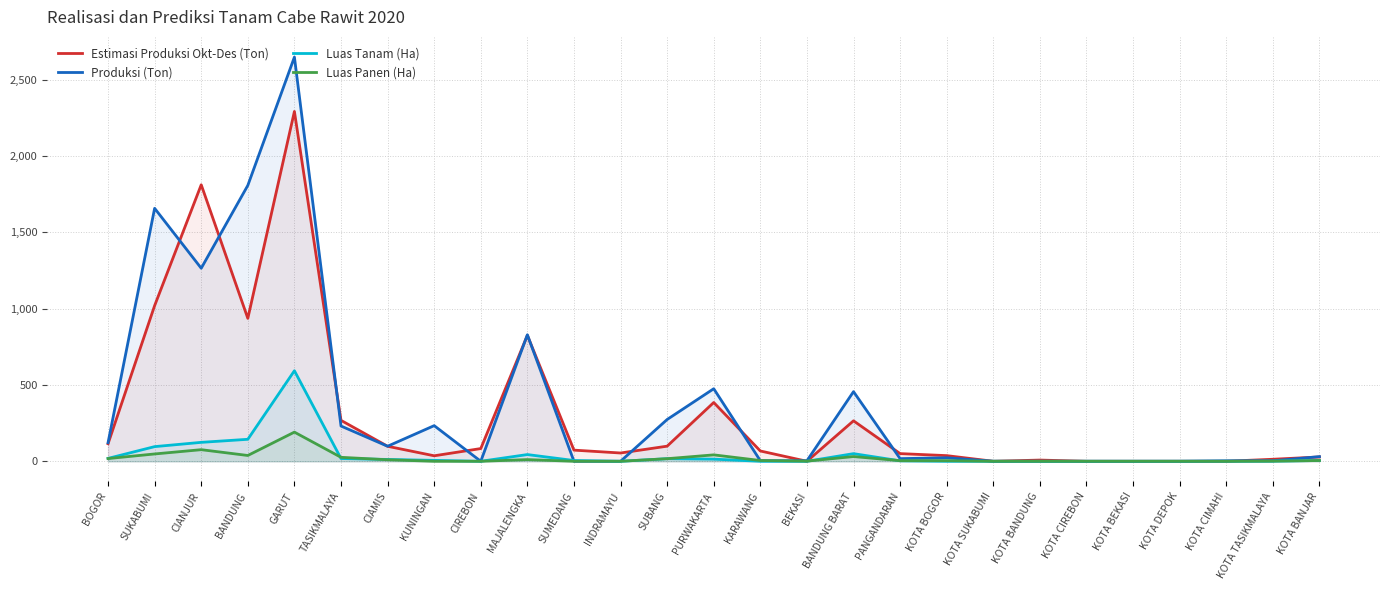

Between KOTA CIREBON and KOTA DEPOK, which is larger?

KOTA CIREBON